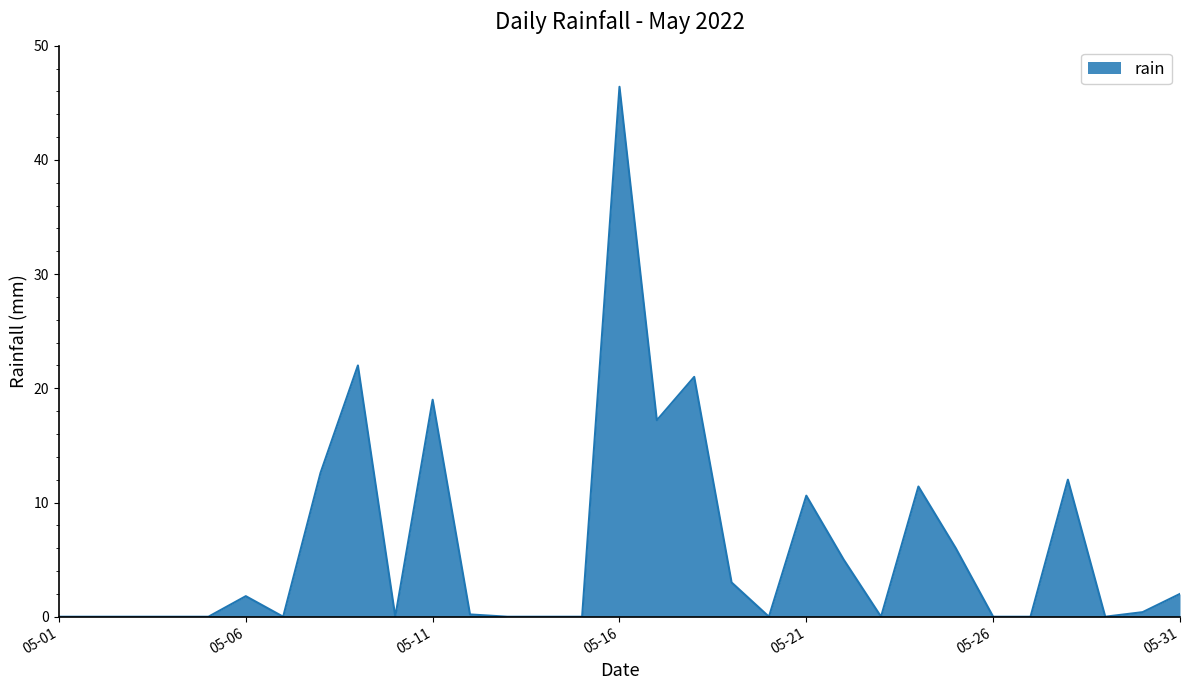

What is the greatest value displayed?

46.4